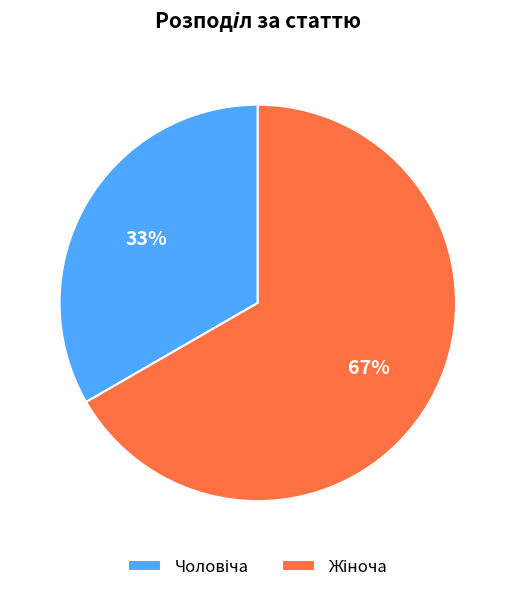

Is there a majority slice in this chart?

Yes